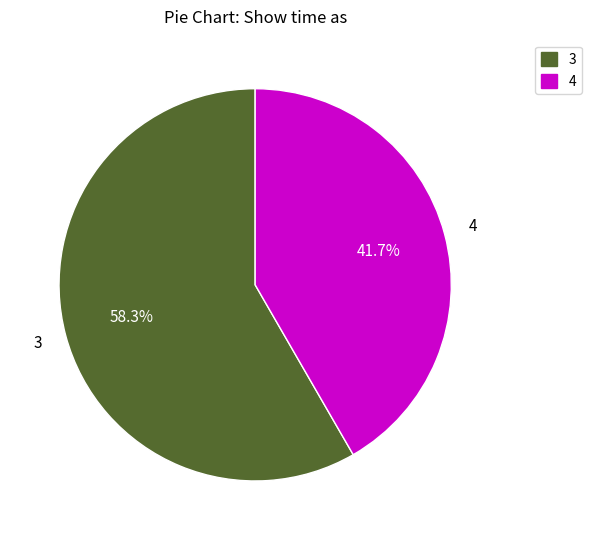

True or false: 3 accounts for 51% of the total.

False